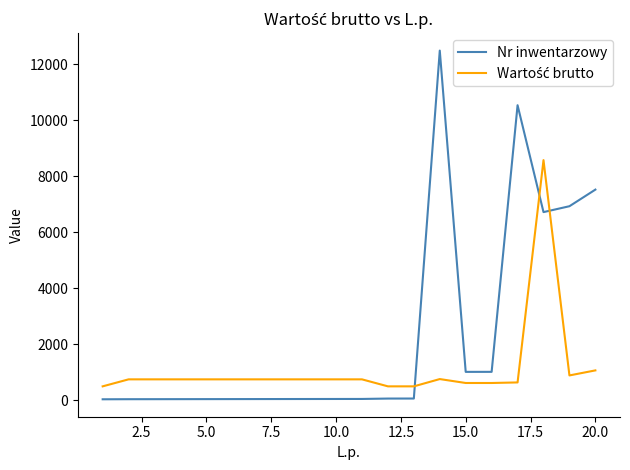

Which series has the largest range (max minus min)?

Nr inwentarzowy